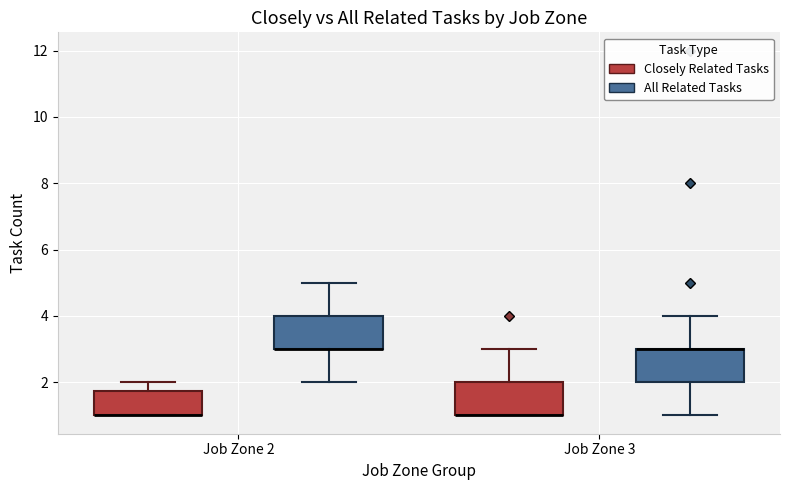

Reading left to right, transcribe this box plot: for each box, give where its median line is, the range the box spans, and where its two whiskers end, as read against the y-axis. The values are not printed on the chart, so give them approximately, as read against the axis.

Job Zone 2 (Closely Related Tasks): median 1.0 (drawn on the box's lower edge), box 1.0 to 1.8, whiskers 1.0 to 2.0
Job Zone 2 (All Related Tasks): median 3.0 (drawn on the box's lower edge), box 3.0 to 4.0, whiskers 2.0 to 5.0
Job Zone 3 (Closely Related Tasks): median 1.0 (drawn on the box's lower edge), box 1.0 to 2.0, whiskers 1.0 to 3.0
Job Zone 3 (All Related Tasks): median 3.0 (drawn on the box's upper edge), box 2.0 to 3.0, whiskers 1.0 to 4.0